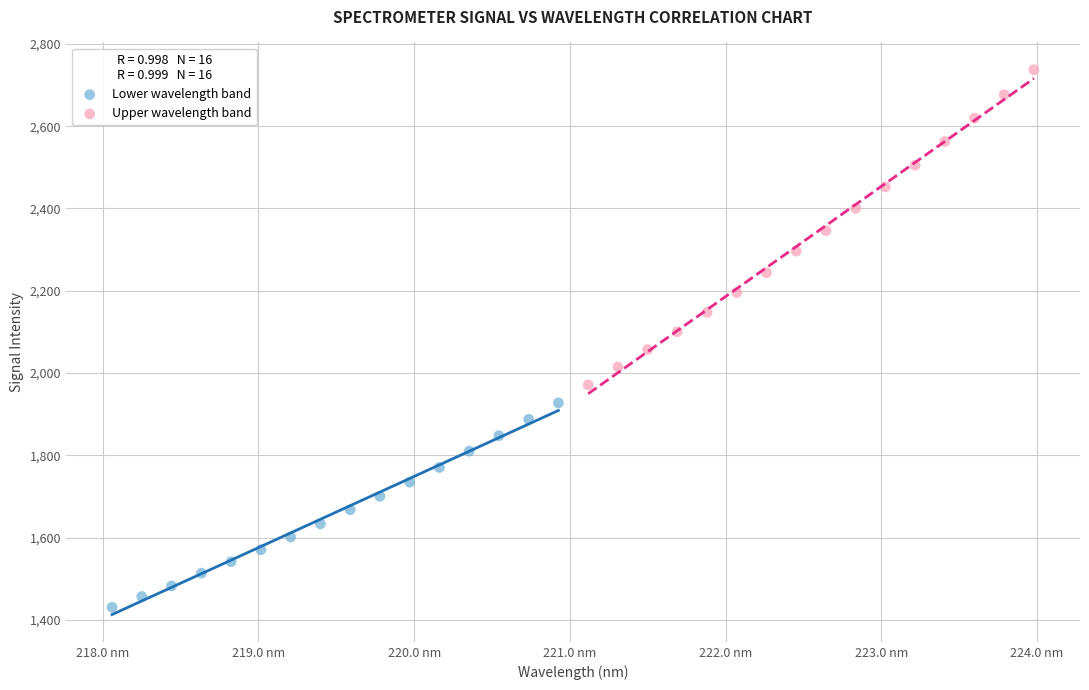

Which series has the largest Y range (max minus min)?

Upper wavelength band